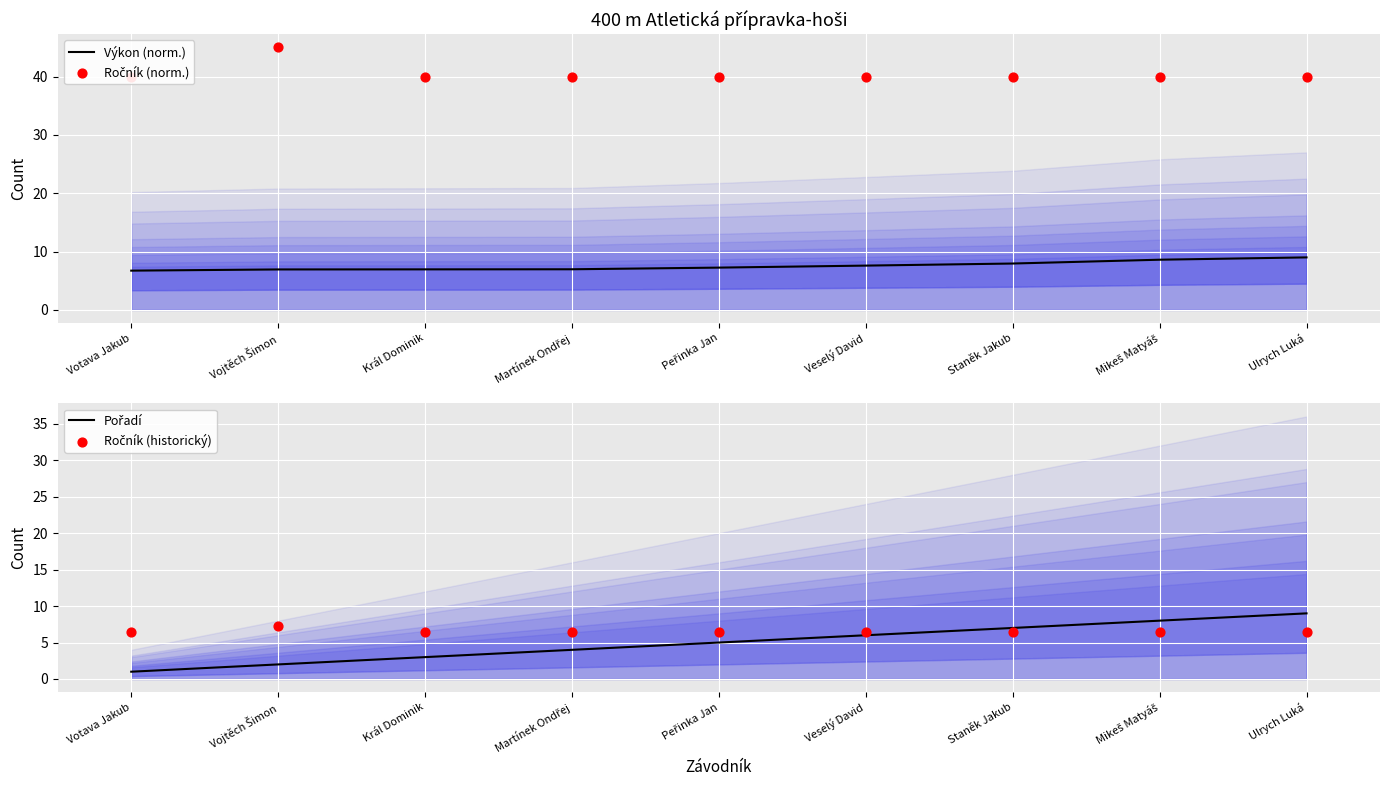

Which series has the largest total across all categories?

Ročník (norm.)